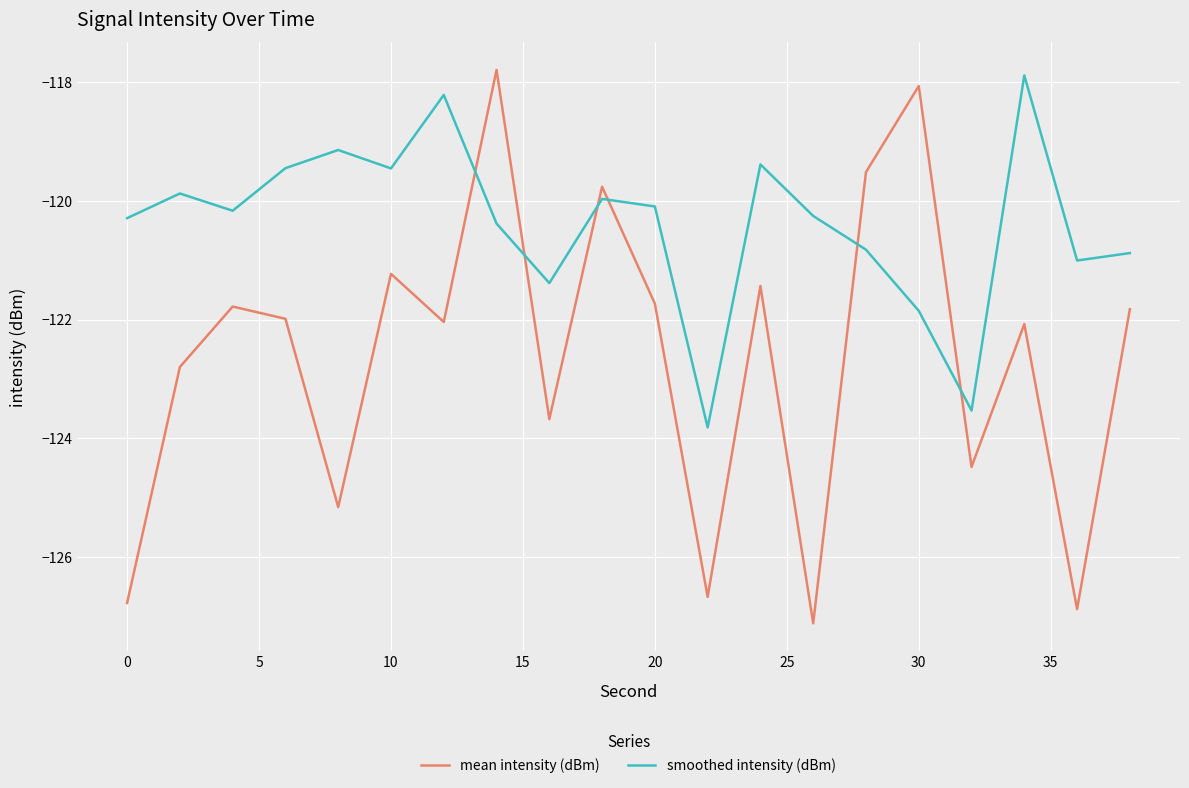

What is the difference between the maximum and minimum values in the smoothed intensity (dBm) series?

5.9